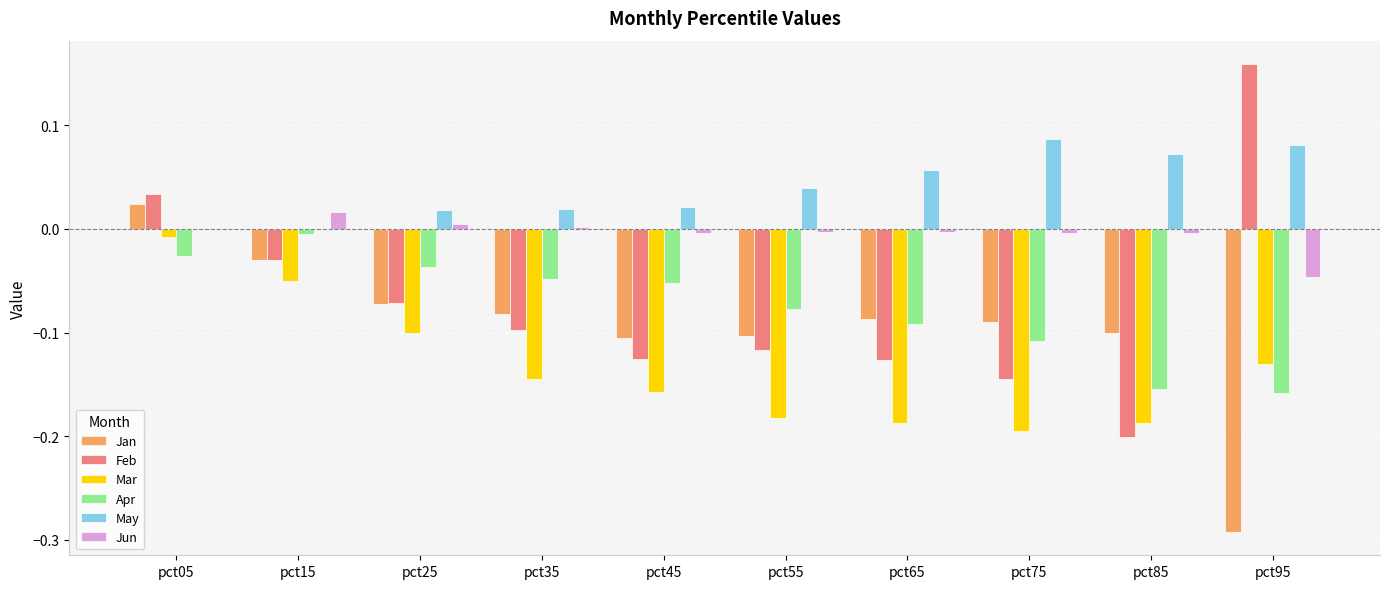

Where is Jan nearest to the value 0?

pct05